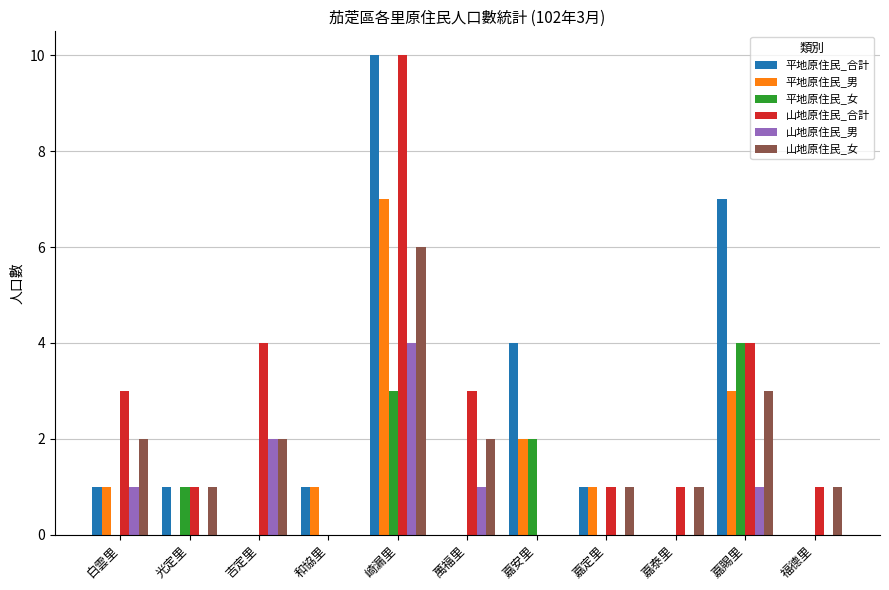

What are all the series names shown in the legend?

平地原住民_合計, 平地原住民_男, 平地原住民_女, 山地原住民_合計, 山地原住民_男, 山地原住民_女